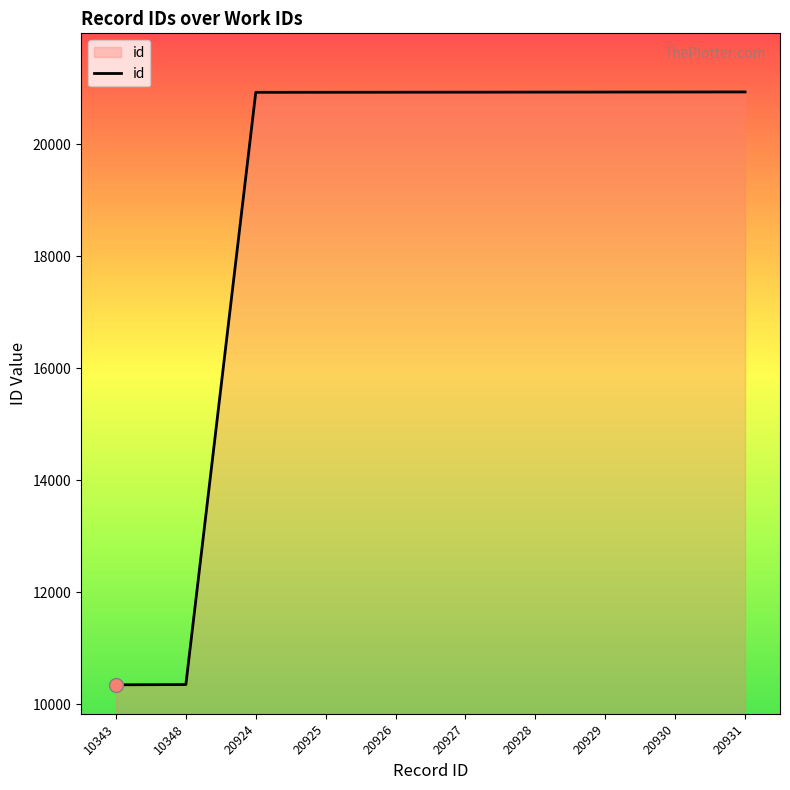

What is the difference between the maximum and minimum values?

10588